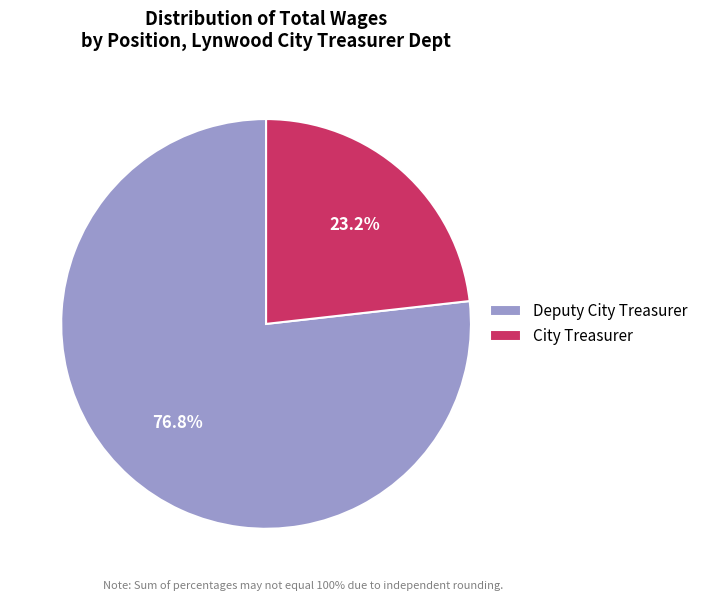

Which category accounts for the majority?

Deputy City Treasurer